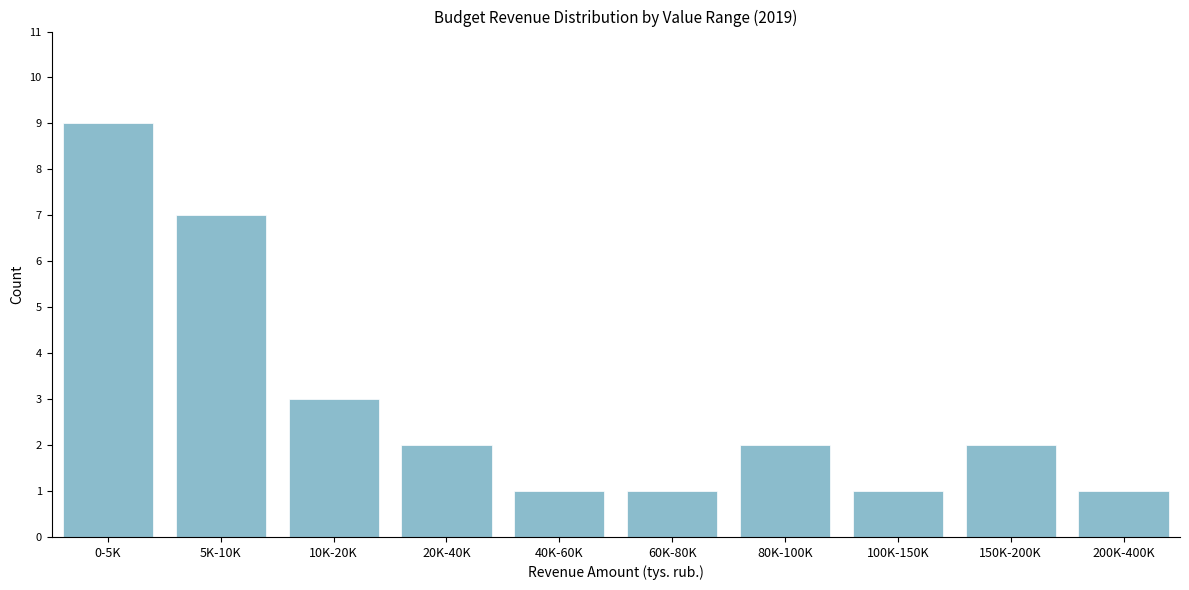

Reading right to left, extract all data points from this chart.

1	2	1	2	1	1	2	3	7	9